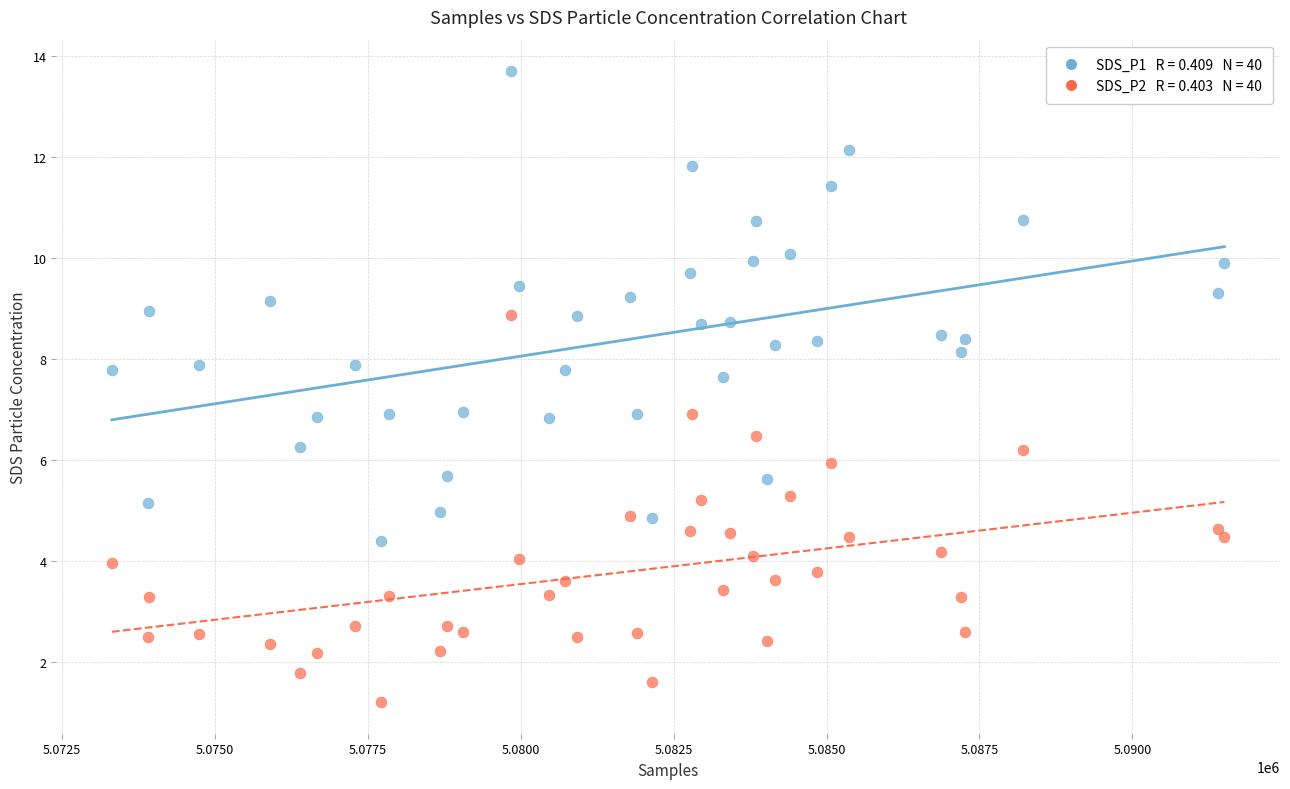

Across all data points, what is the range of Y values (max minus min)?

12.5